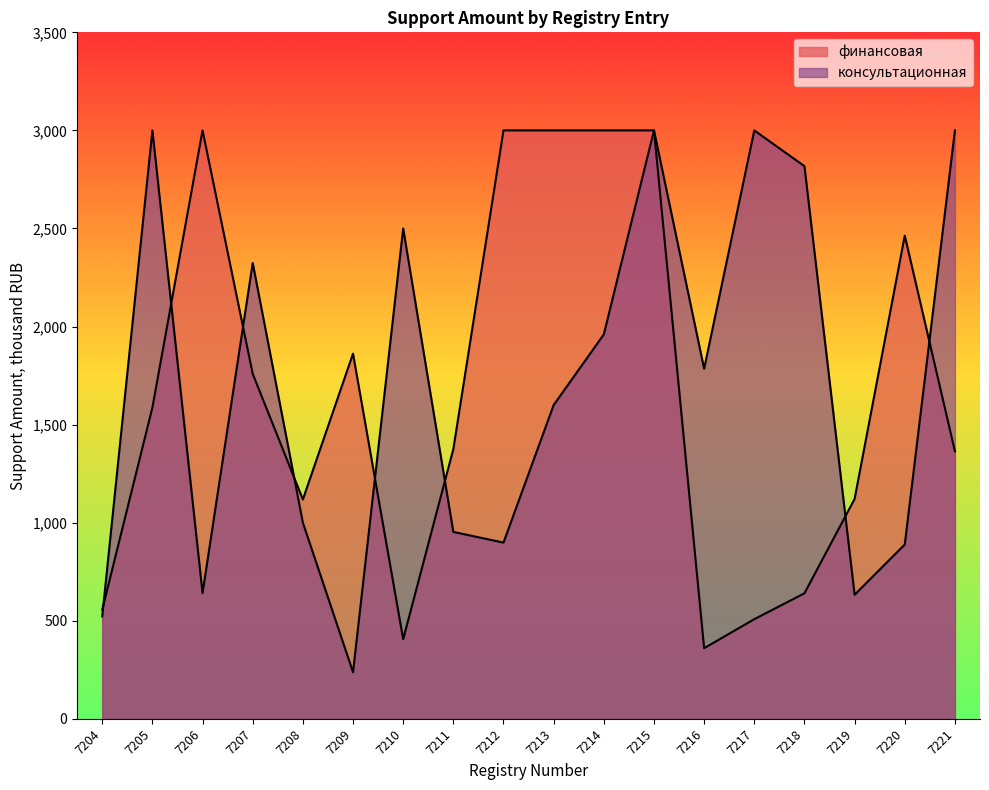

How many values in the консультационная series exceed 1785?

8